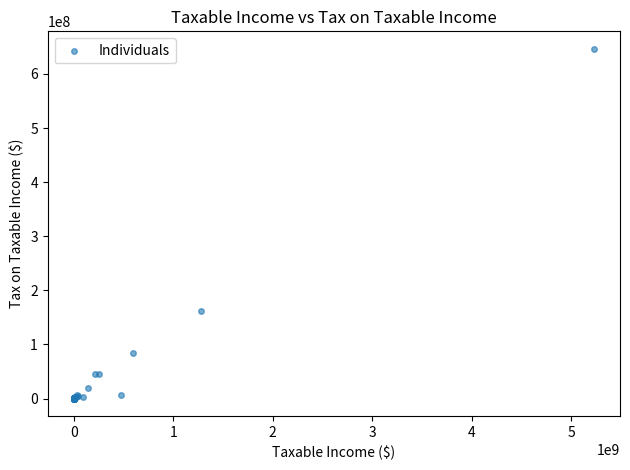

What Y value in the scatter plot is closest to 323206722?

161425896